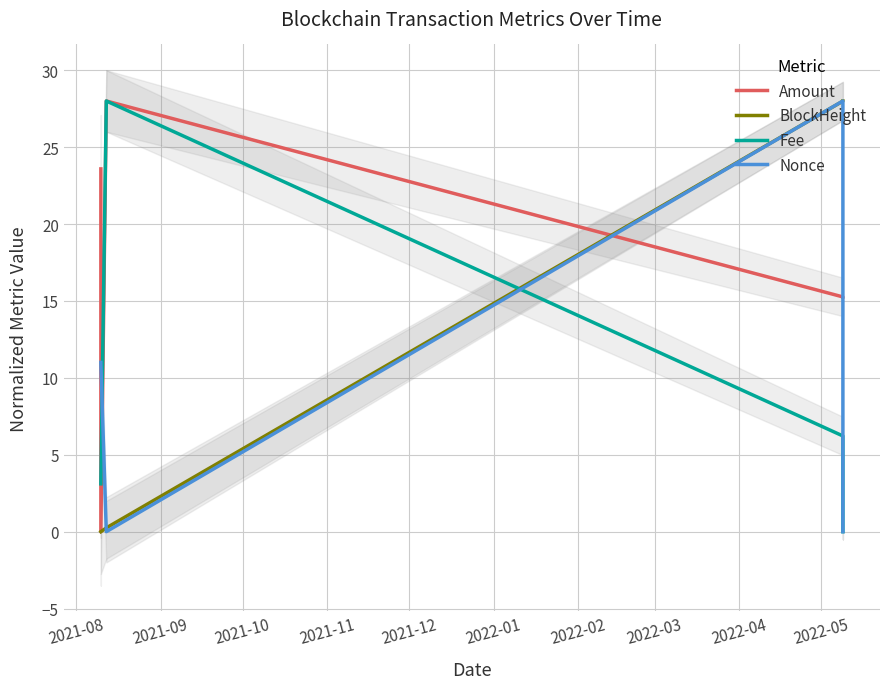

True or false: Amount and Nonce cross at least once.

True